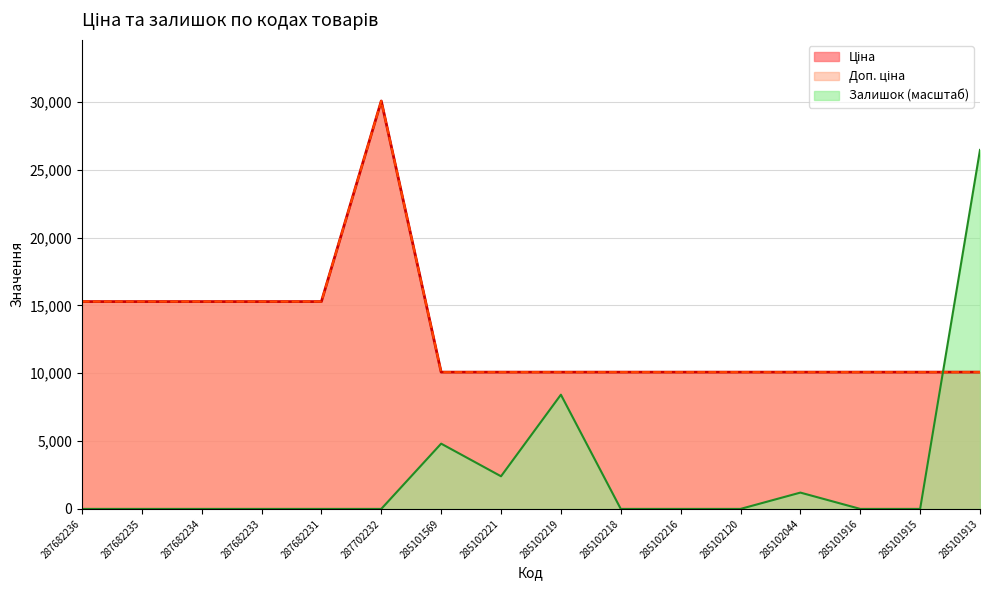

How many interior local peaks does the Ціна series have?

1